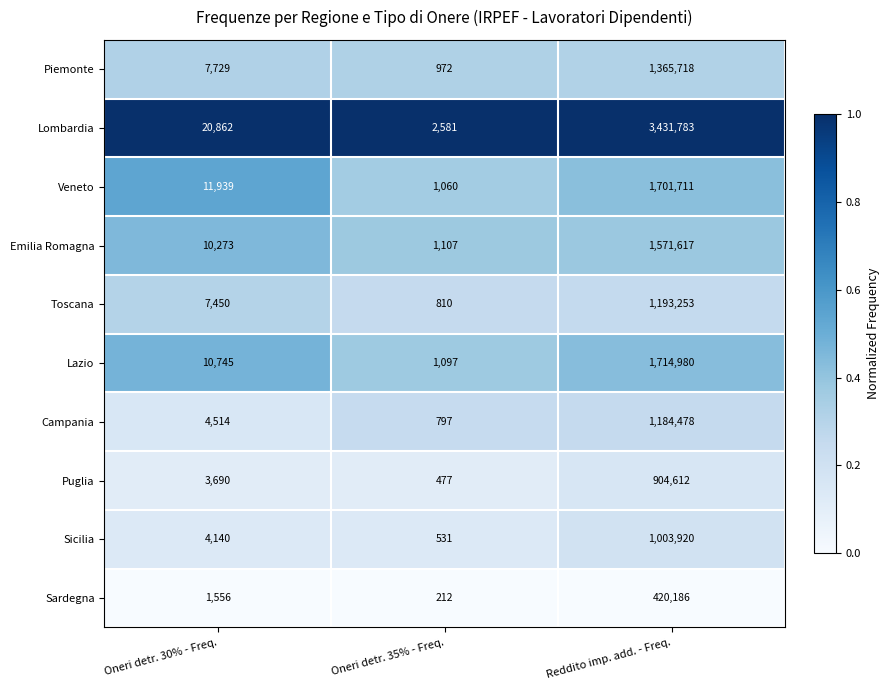

What is the average value of the Toscana series?

400504